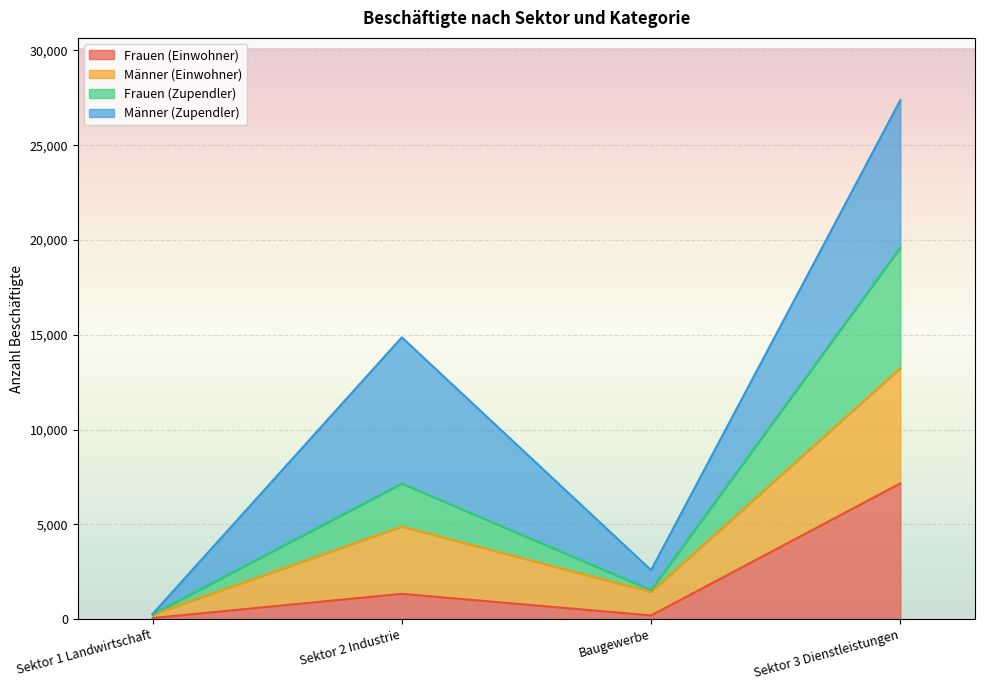

What is the label of the 1st point from the left?

Sektor 1 Landwirtschaft